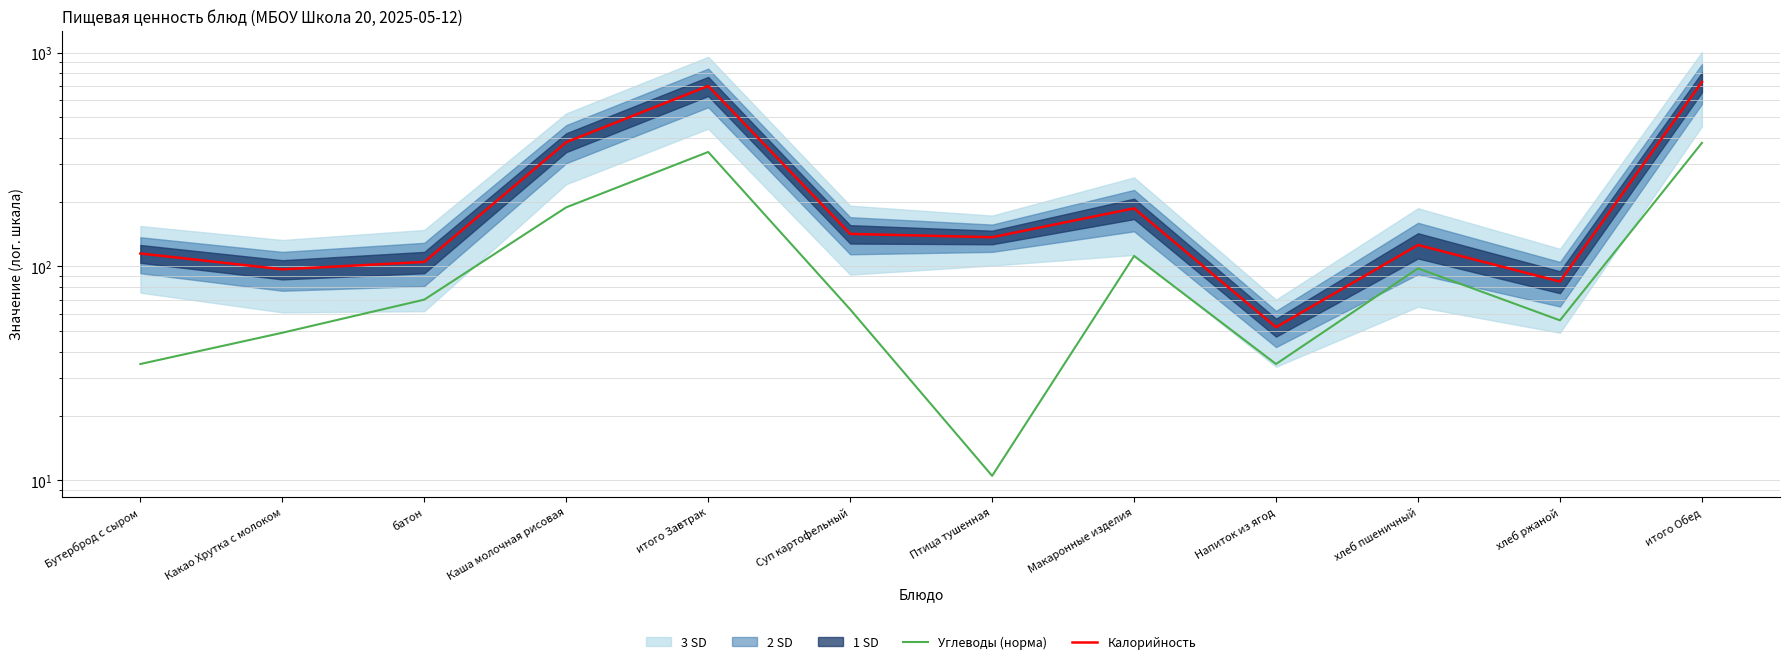

True or false: Калорийность has more than 2 interior local peaks.

True